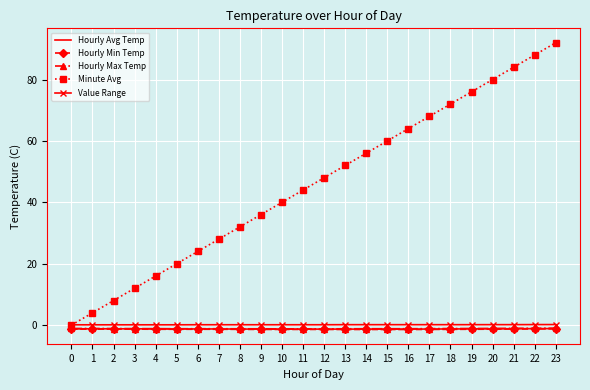

What is the total value across all series at 22?

84.8